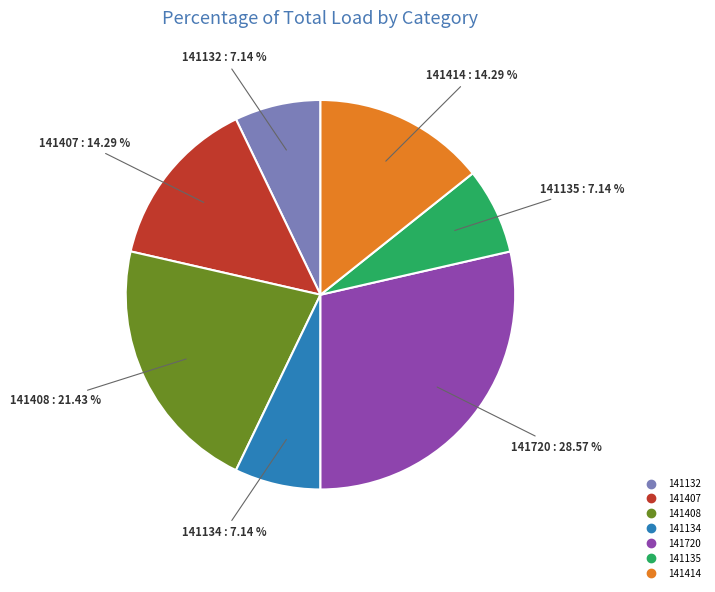

To the nearest percent, what is the combined percentage of 141414 and 141132?

21%